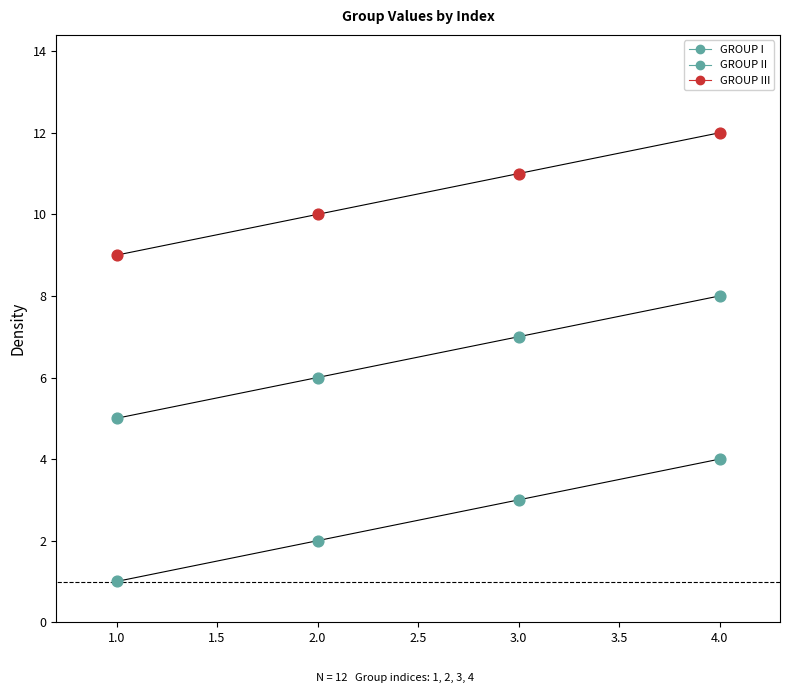

What is the total value across all series at 1?

15